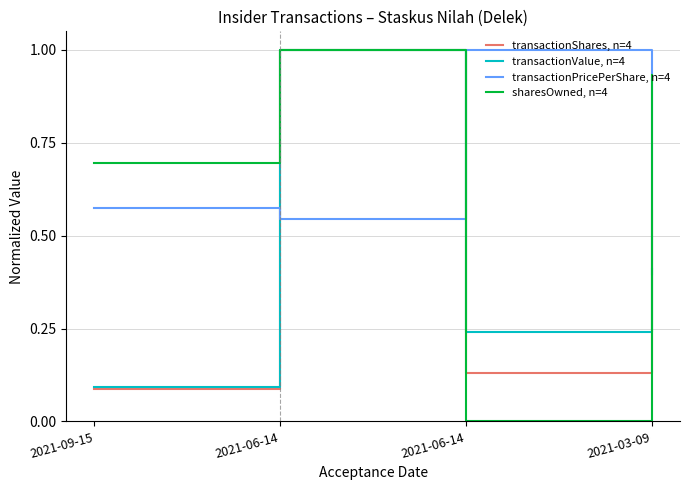

List the labels in order of transactionPricePerShare, n=4 value, smallest first.

2021-03-09, 2021-06-14, 2021-09-15, 2021-06-14